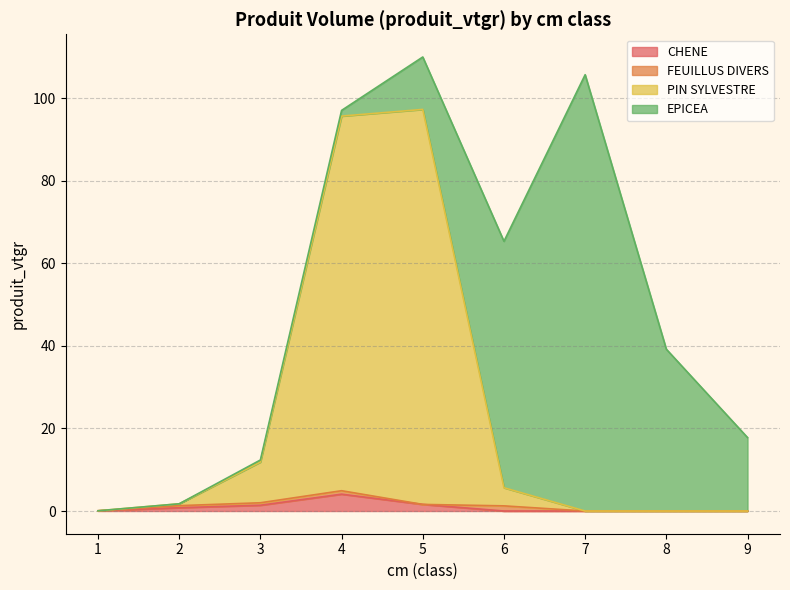

The value of CHENE at 6 is 0.0. True or false?

True